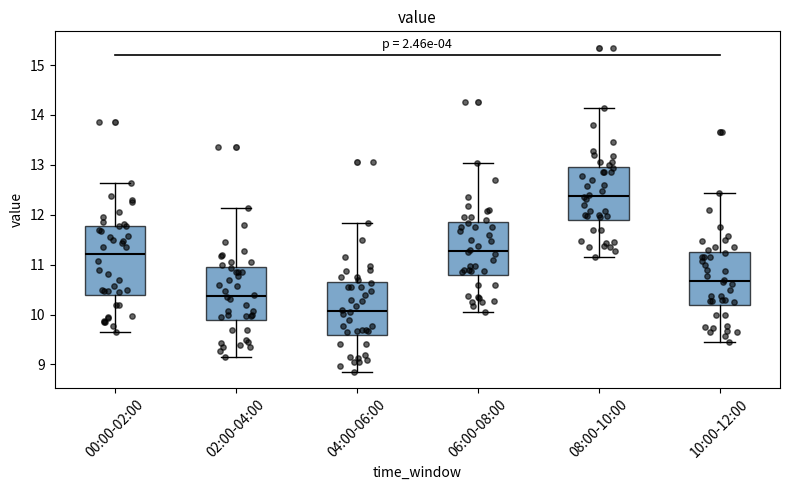

Reading left to right, transcribe this box plot: for each box, give where its median line is, the range the box spans, and where its two whiskers end, as read against the y-axis. The values are not printed on the chart, so give them approximately, as read against the axis.

00:00-02:00: median 11.2, box 10.4 to 11.8, whiskers 9.7 to 12.6
02:00-04:00: median 10.4, box 9.9 to 10.9, whiskers 9.2 to 12.1
04:00-06:00: median 10.1, box 9.6 to 10.6, whiskers 8.9 to 11.8
06:00-08:00: median 11.3, box 10.8 to 11.8, whiskers 10.1 to 13.0
08:00-10:00: median 12.4, box 11.9 to 12.9, whiskers 11.2 to 14.1
10:00-12:00: median 10.7, box 10.2 to 11.2, whiskers 9.5 to 12.4